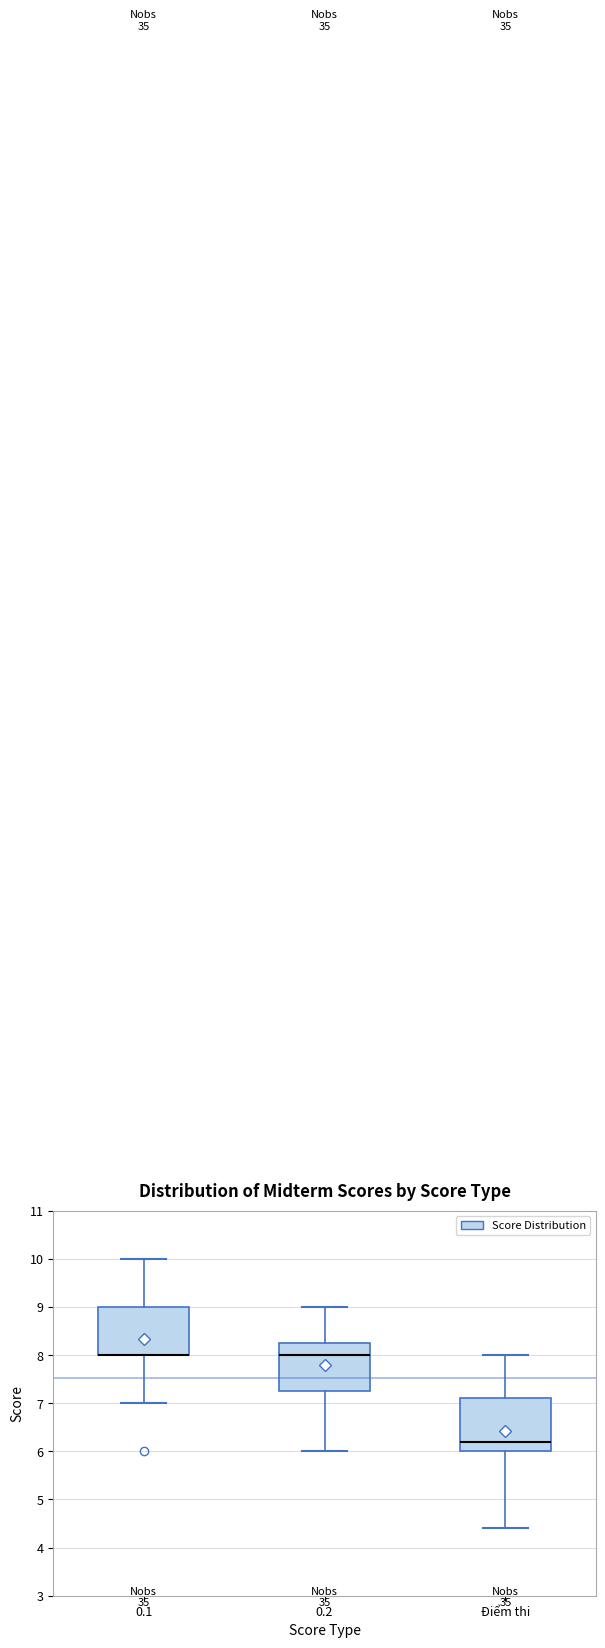

Reading left to right, read every box against the y-axis: the position of its median line, the range the box covers, and the ends of its whiskers. The values are not printed on the chart, so give them approximately, as read against the axis.

0.1: median 8.0 (drawn on the box's lower edge), box 8.0 to 9.0, whiskers 7.0 to 10.0
0.2: median 8.0, box 7.3 to 8.3, whiskers 6.0 to 9.0
Điểm thi: median 6.2, box 6.0 to 7.1, whiskers 4.4 to 8.0